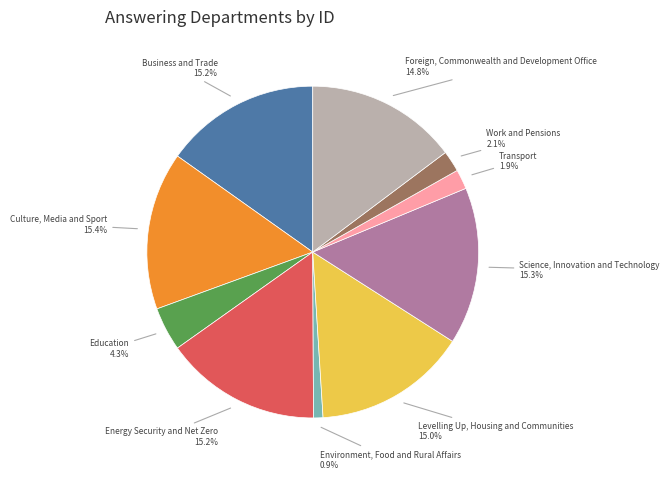

Does any single category account for the majority?

No